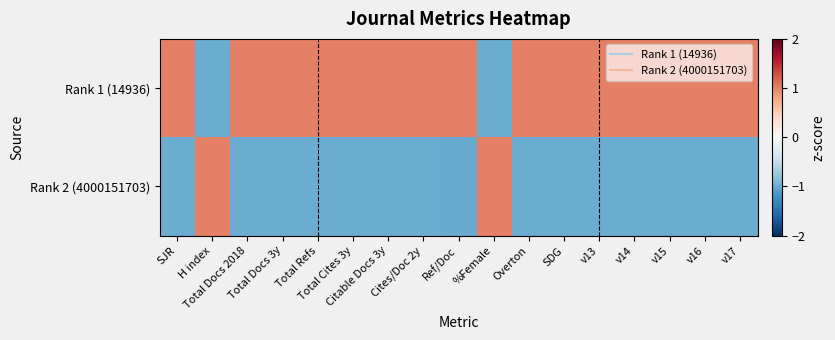

What is the greatest value displayed?

1.0